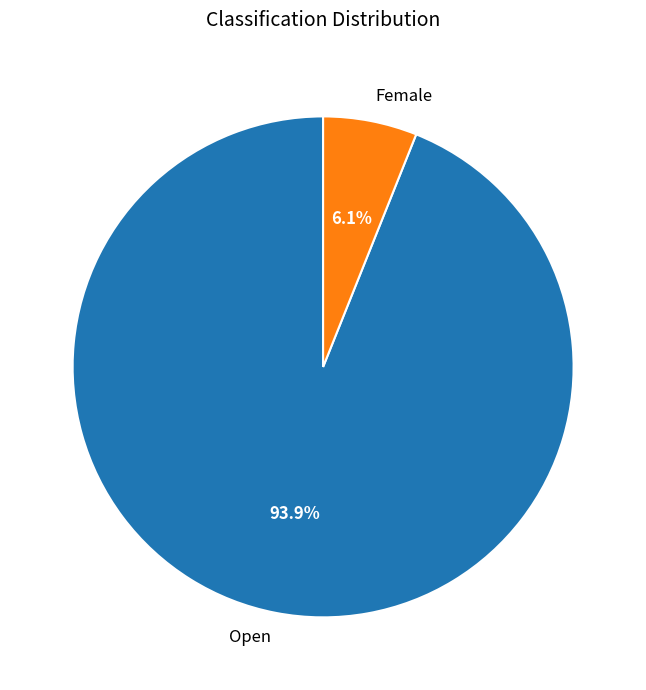

Rank the categories by value from lowest to highest.

Female, Open